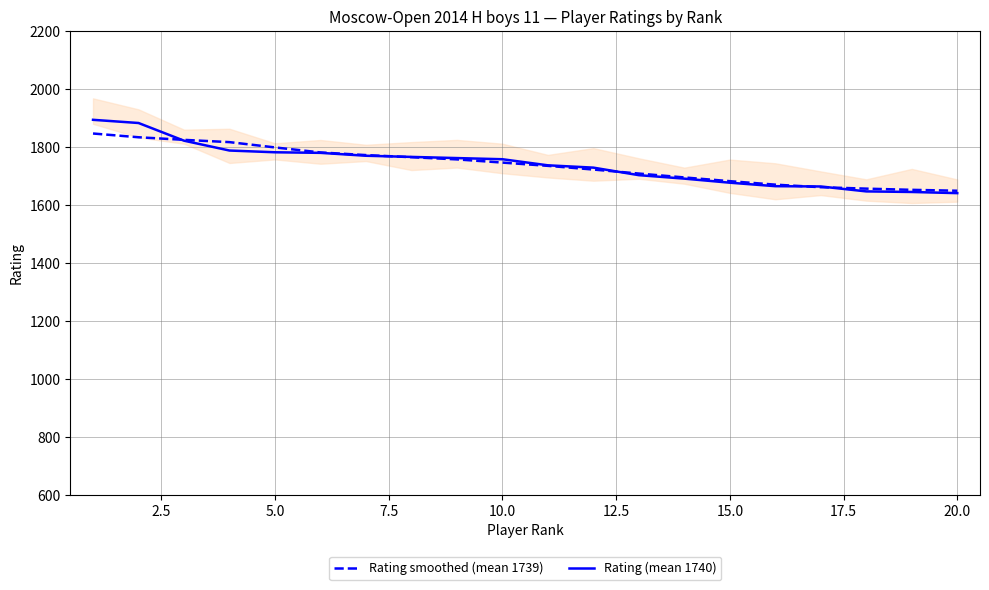

Reading left to right, extract all data points from this chart.

Rating smoothed (mean 1739): 1846.8	1833.8	1824.8	1817.0	1798.7	1781.4	1772.3	1765.0	1757.4	1746.4	1735.1	1722.4	1708.6	1695.1	1682.3	1670.3	1661.4	1656.5	1652.4	1649.2
Rating (mean 1740): 1894.0	1883.0	1822.0	1788.0	1782.0	1780.0	1770.0	1766.0	1762.0	1758.0	1737.0	1729.0	1703.0	1691.0	1677.0	1665.0	1664.0	1647.0	1645.0	1641.0